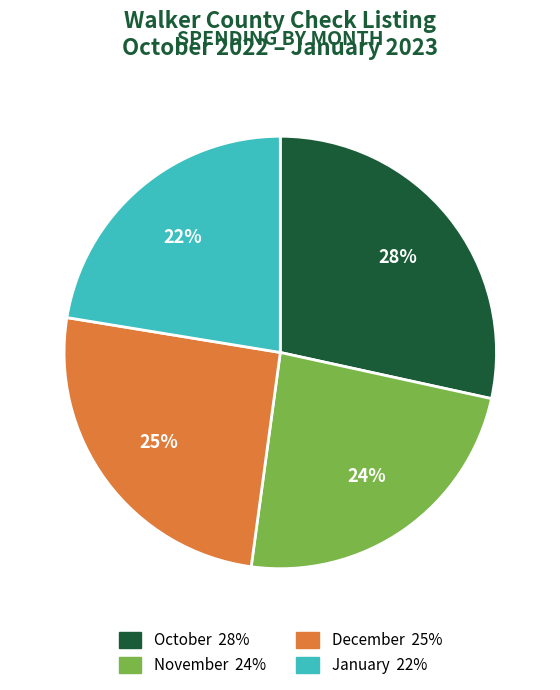

Count the number of slices in the pie.

4